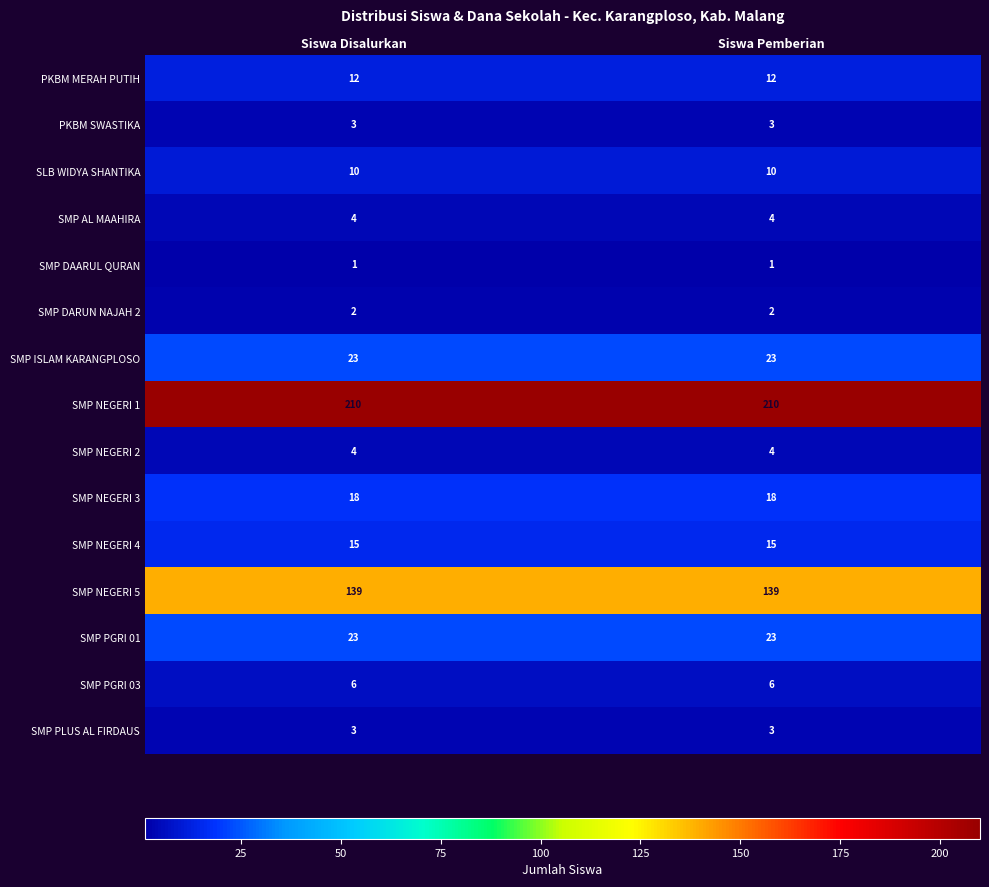

The value of SMP NEGERI 4 at Siswa Disalurkan is 15. True or false?

True